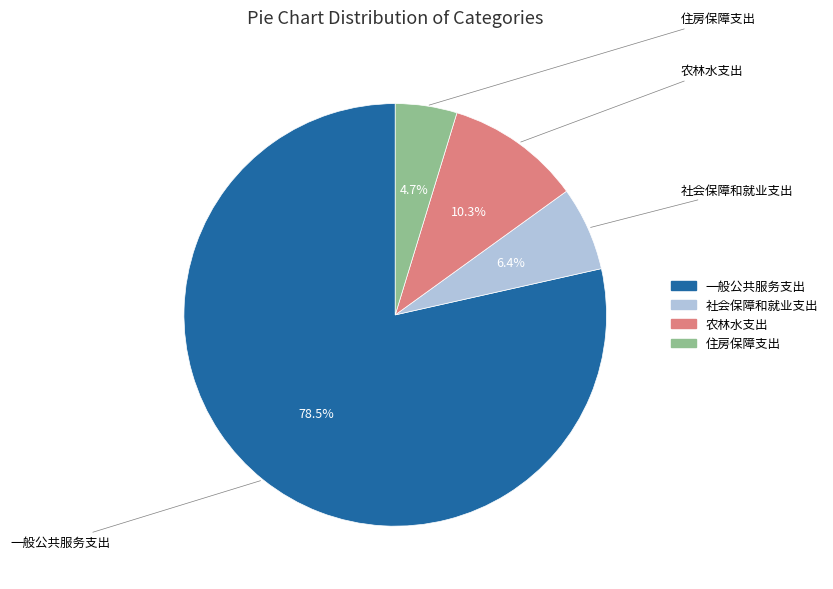

Between 住房保障支出 and 社会保障和就业支出, which is larger?

社会保障和就业支出